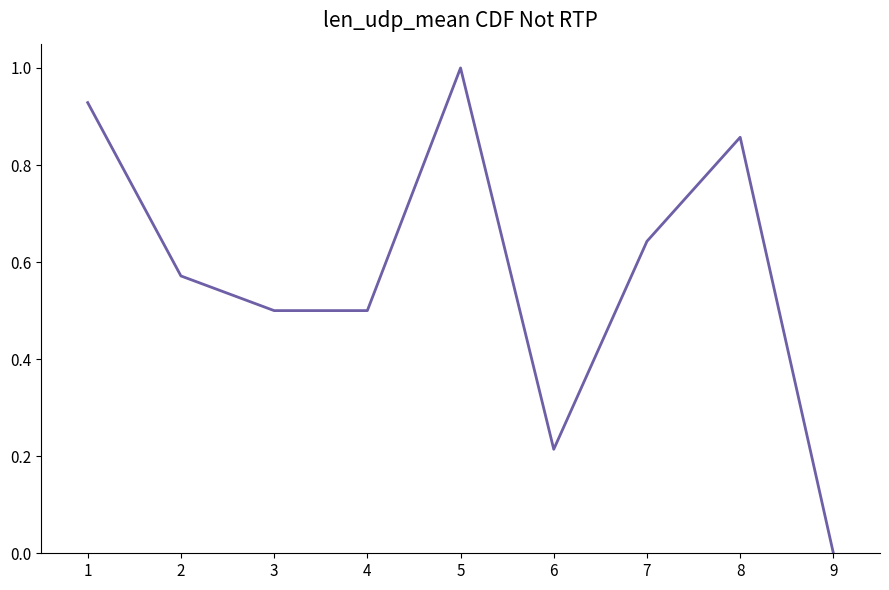

What is the change in value from 5 to 8?

-0.1